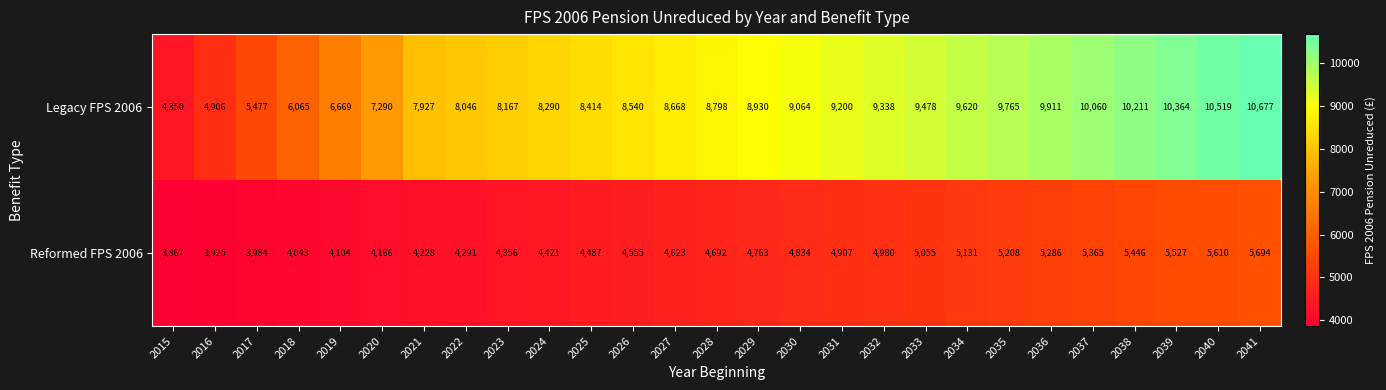

At which category is the sum across all series the highest?

2041